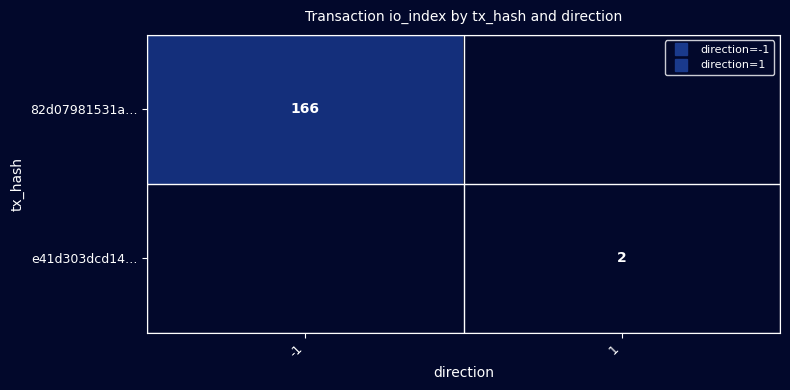

Count the number of data series in this chart.

2